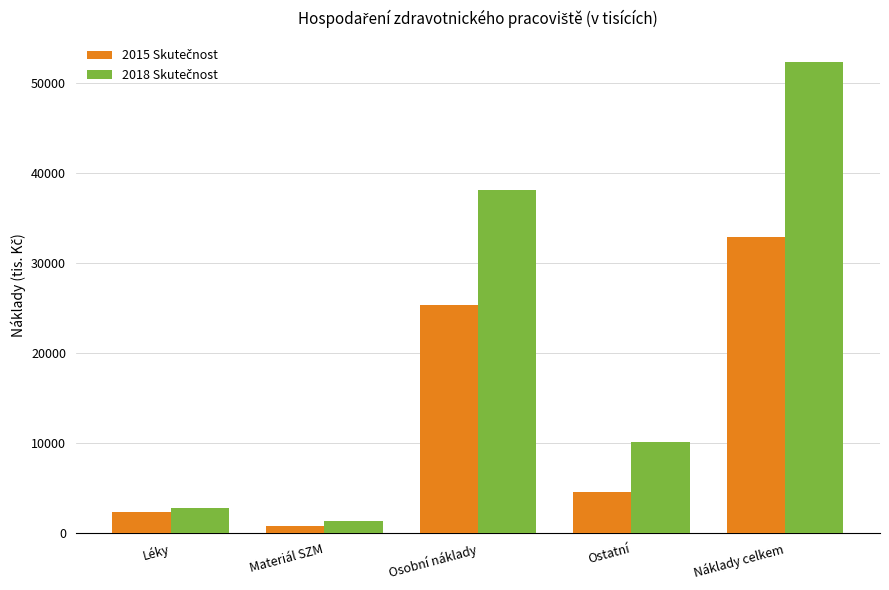

What is the spread (max minus min) of values at Osobní náklady?

12786.0